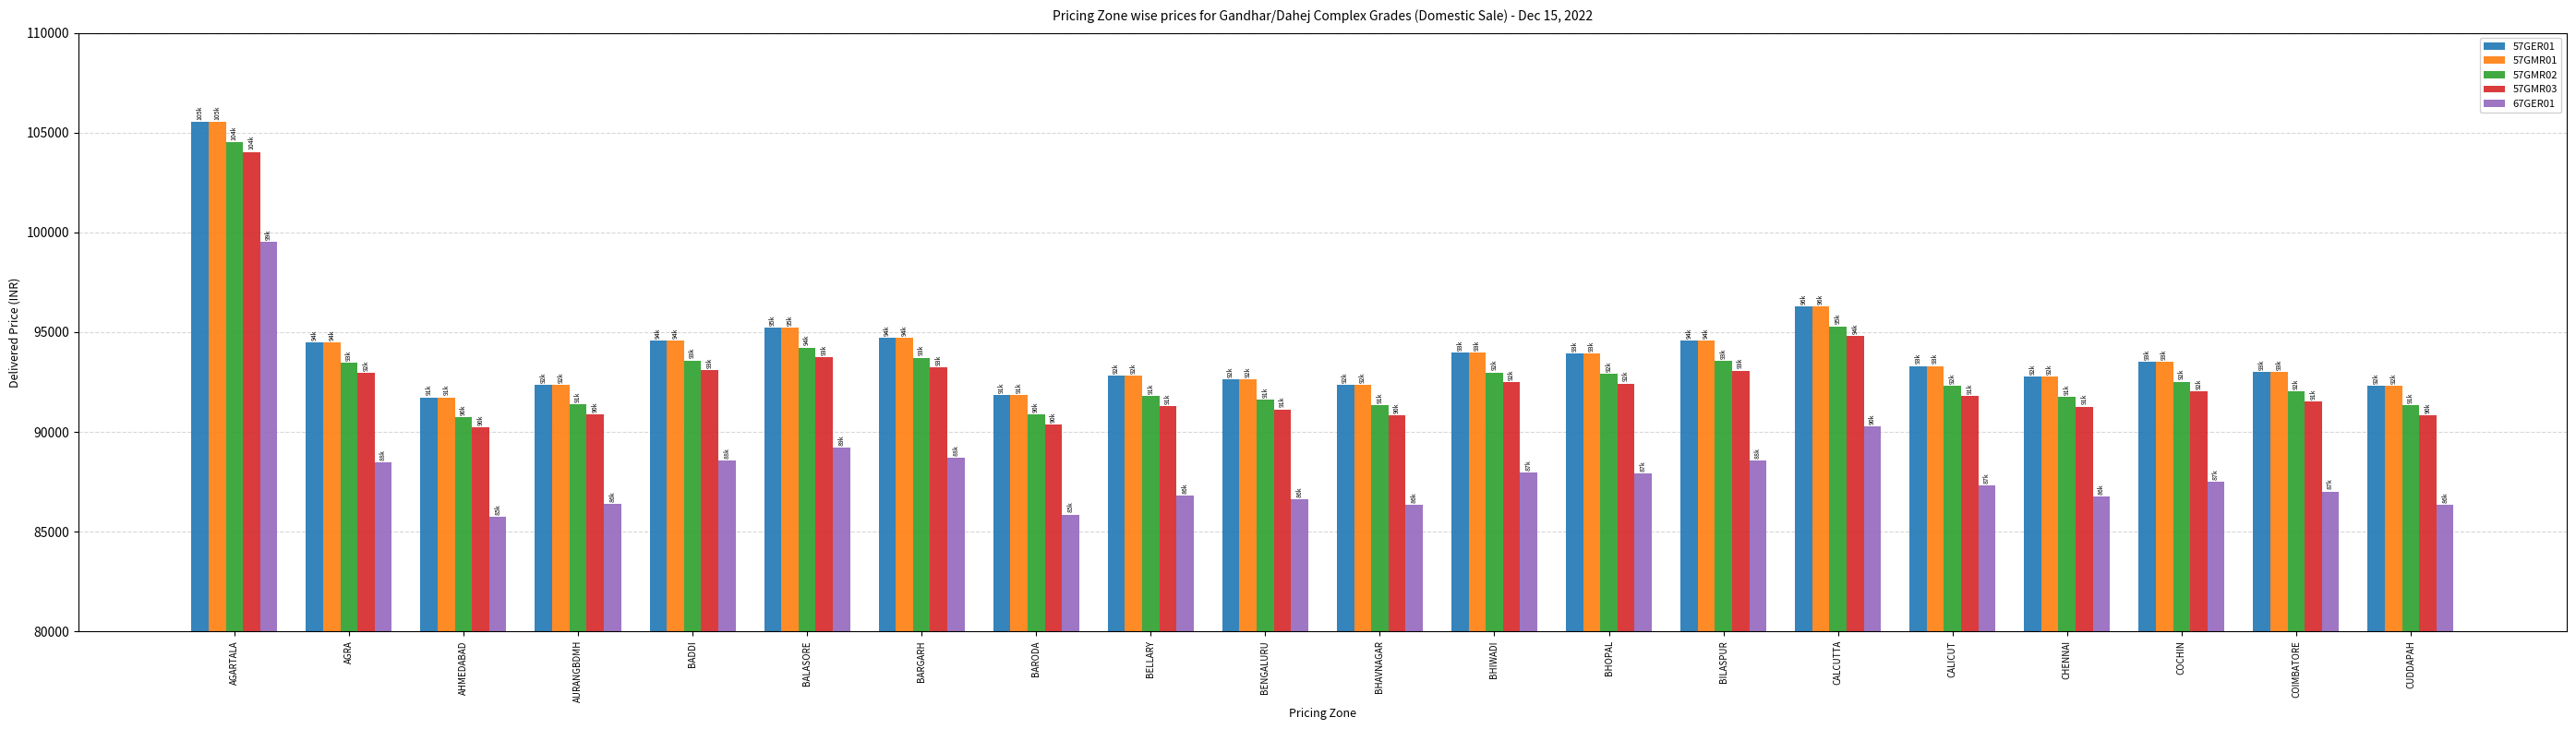

At which label is 57GMR02 closest to 97639?

CALCUTTA